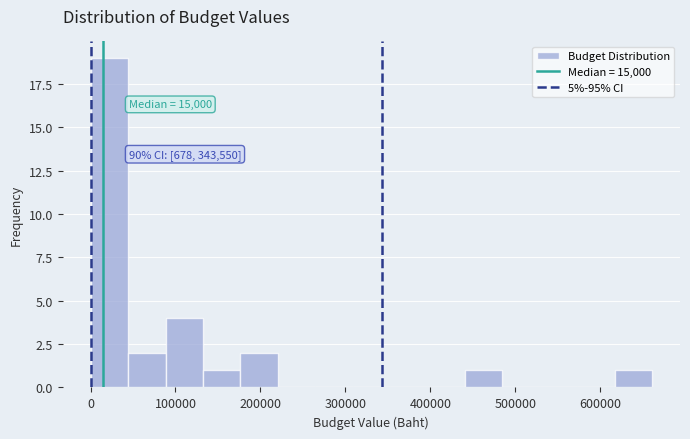

Which range on the x-axis has the tallest bar?

0 to 40000